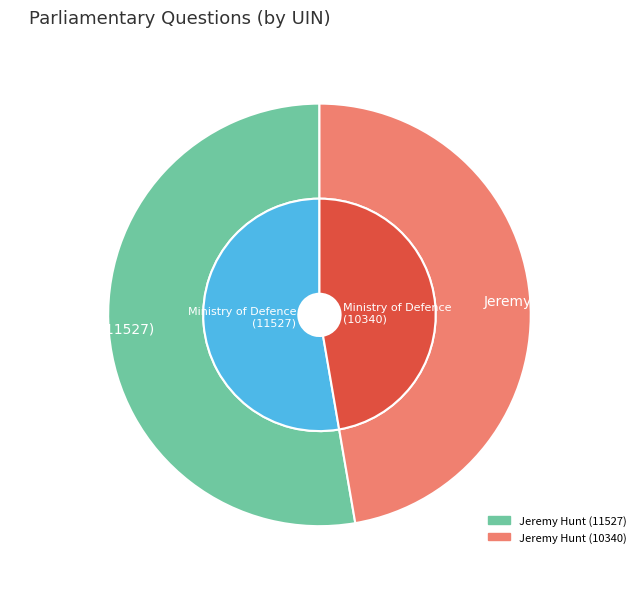

To the nearest percent, what is the combined percentage of Jeremy Hunt (10340) and Jeremy Hunt (11527)?

100%